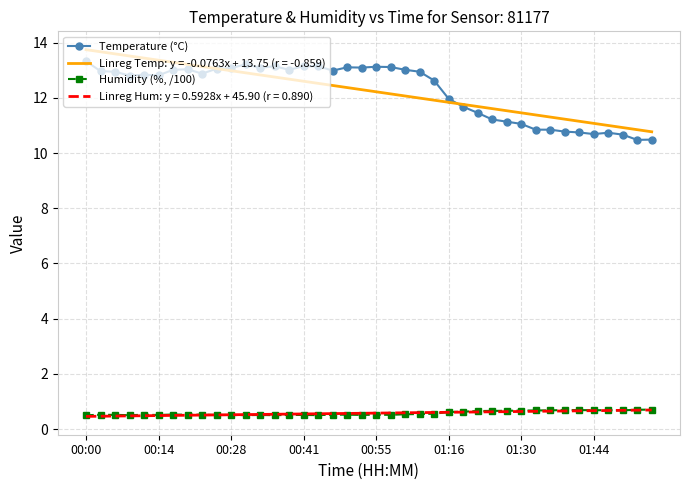

Rank the series by their maximum value, from highest to lowest.

Linreg Temp: y = -0.0763x + 13.75 (r = -0.859), Temperature (°C), Humidity (%, /100), Linreg Hum: y = 0.5928x + 45.90 (r = 0.890)